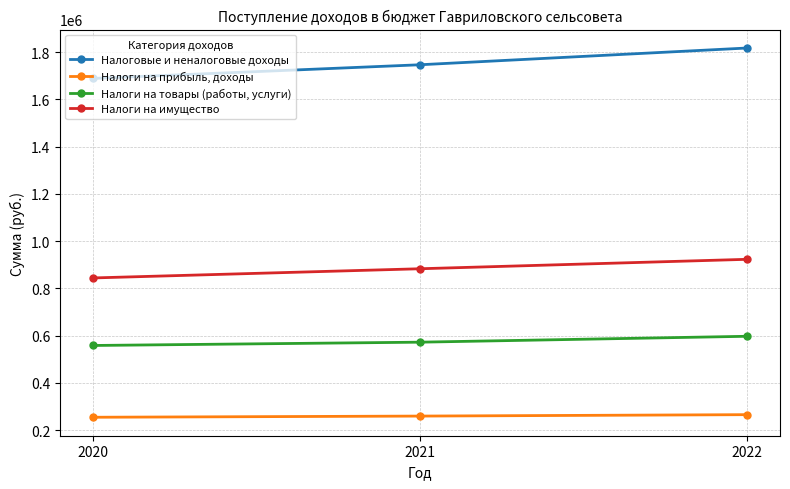

What is the spread (max minus min) of values at 2020?

1435000